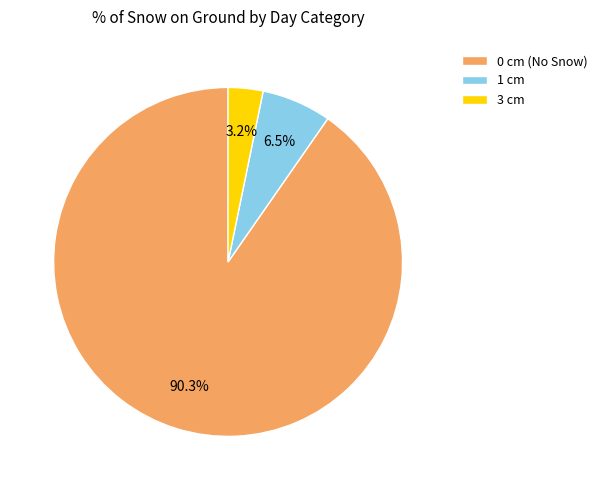

What is the majority slice?

0 cm (No Snow)